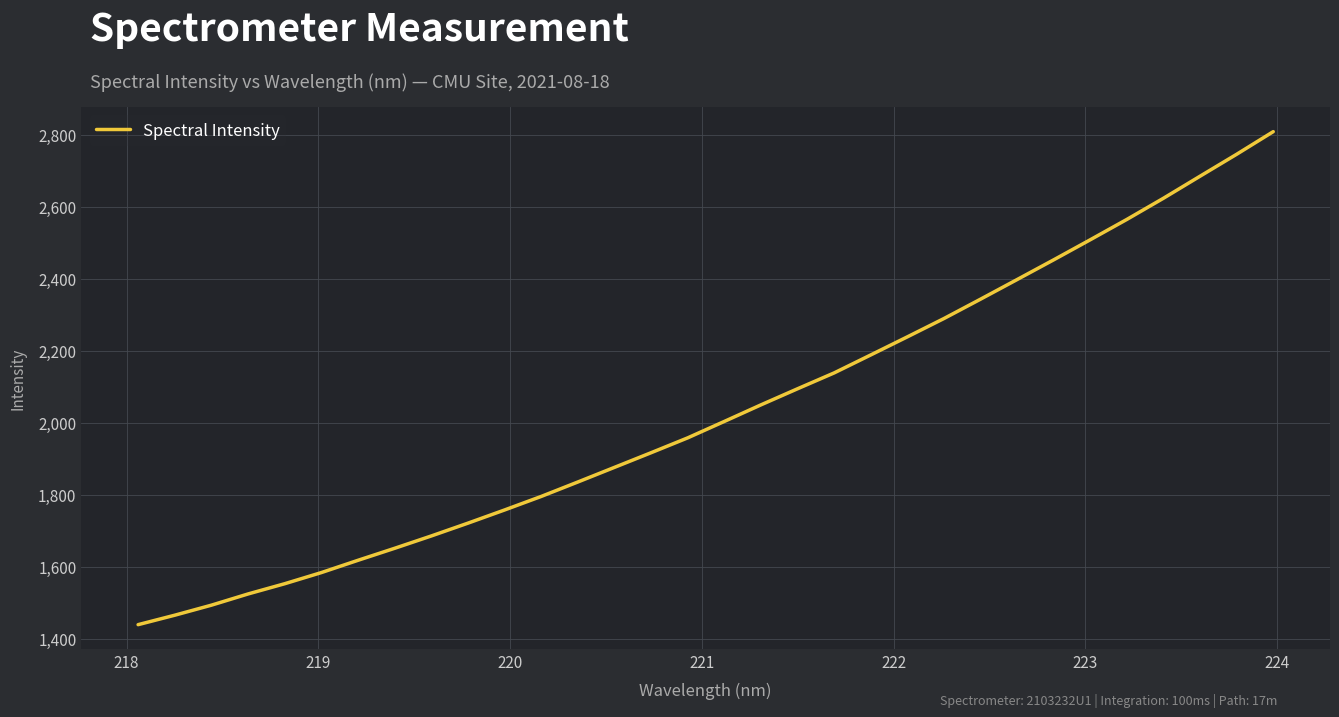

What is the minimum value shown in the chart?

1439.5